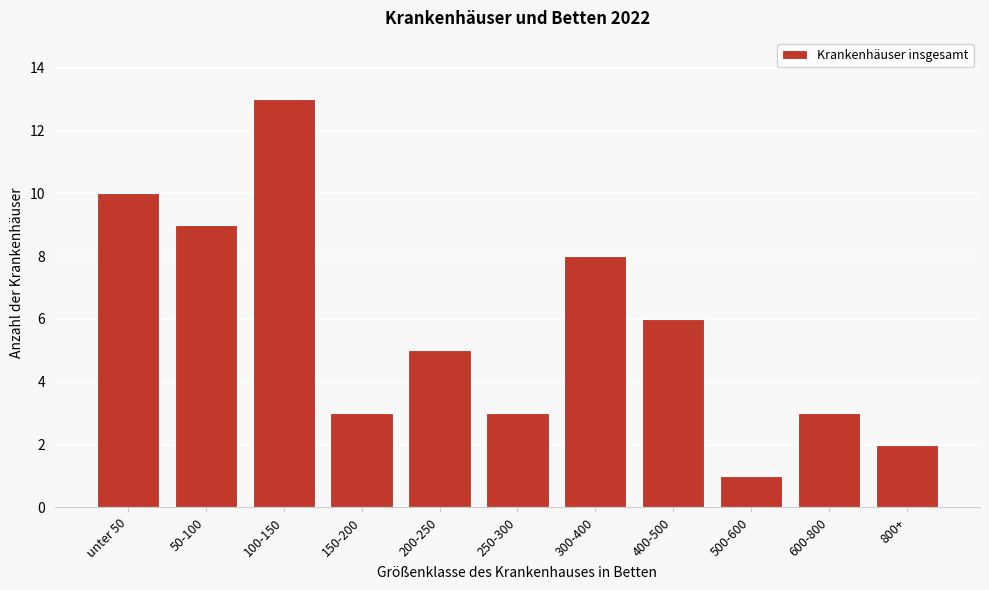

Reading left to right, list all the values displayed in this chart.

10	9	13	3	5	3	8	6	1	3	2